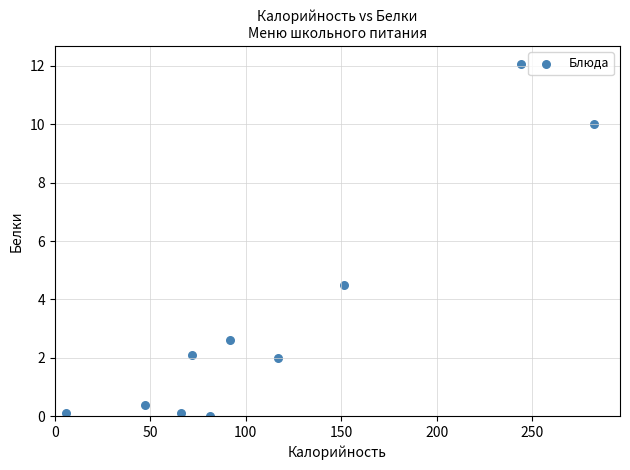

What Y value in the scatter plot is closest to 6?

4.5